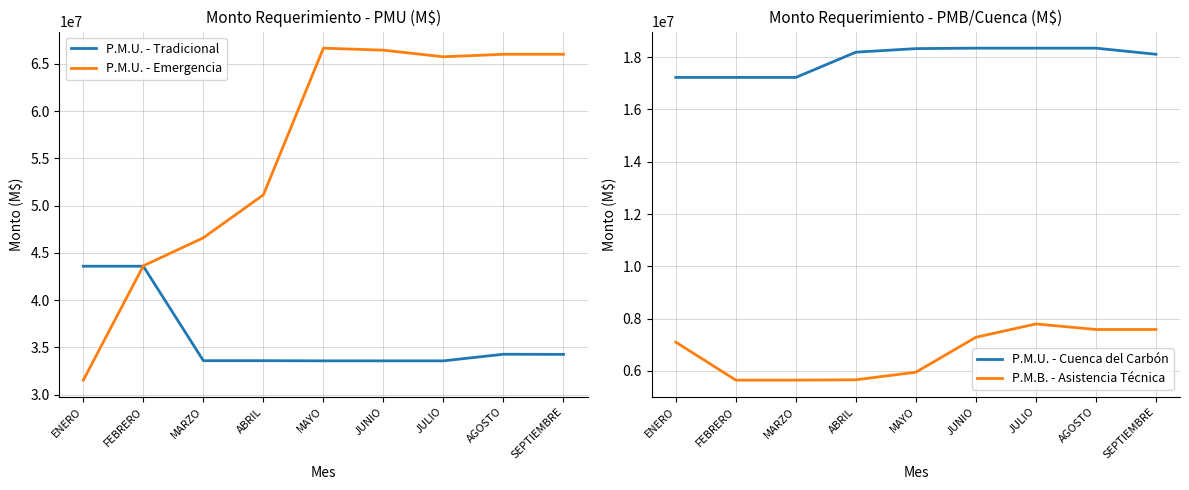

Between ABRIL and JUNIO, which is larger?

ABRIL